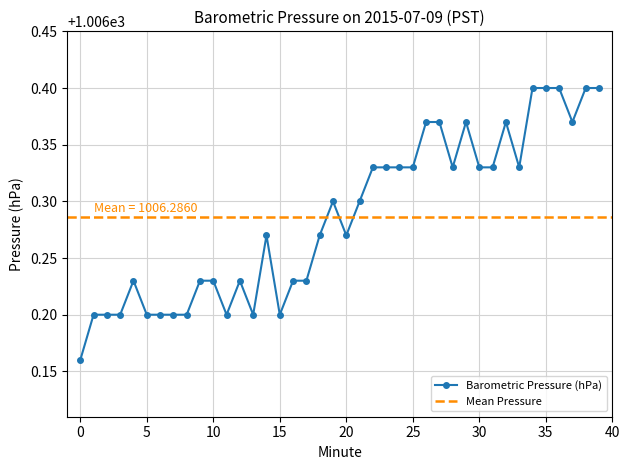

How many lines are shown in the chart?

1